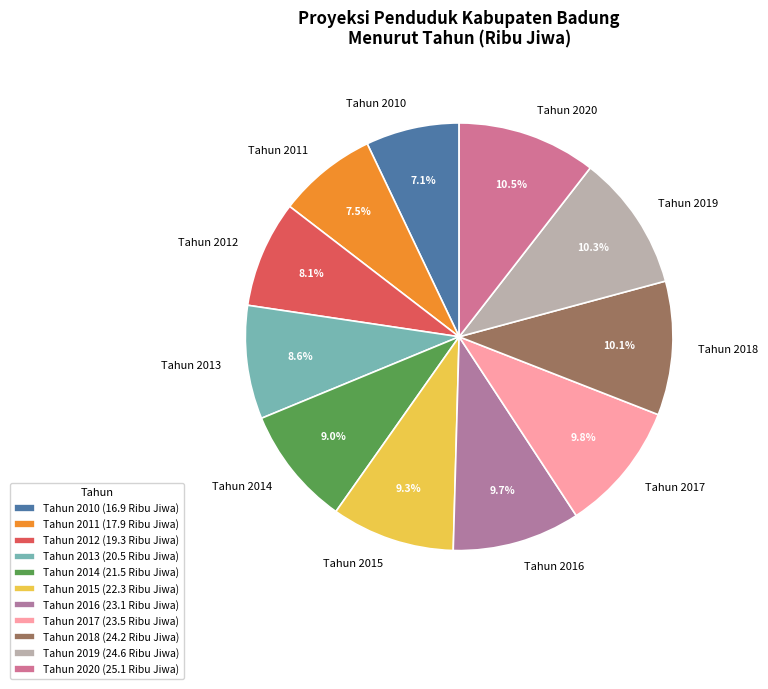

To the nearest percent, what percentage of the pie is Tahun 2012?

8%